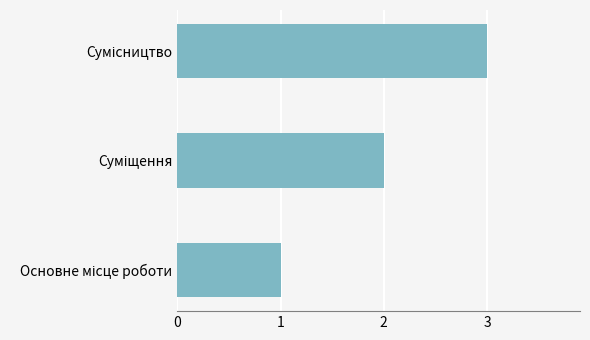

What is the sum of all values?

6